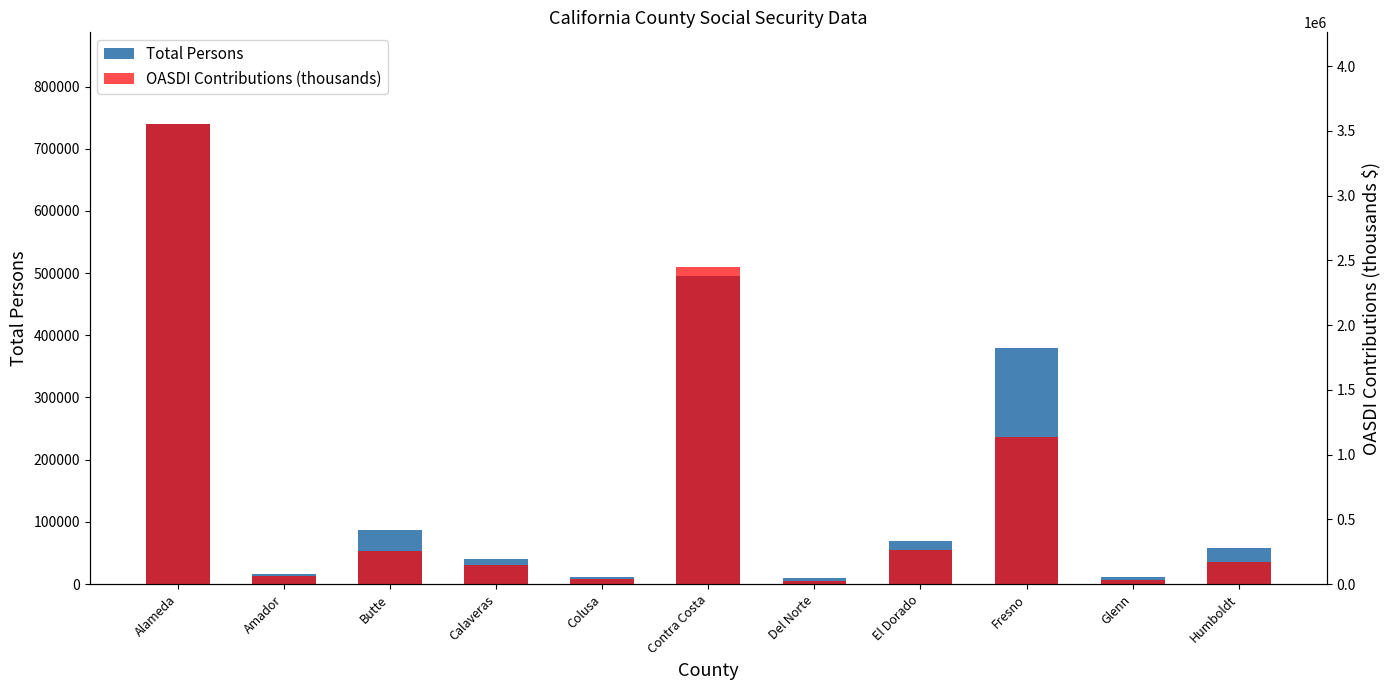

Read the Total Persons value at El Dorado, to the nearest 10.

69850